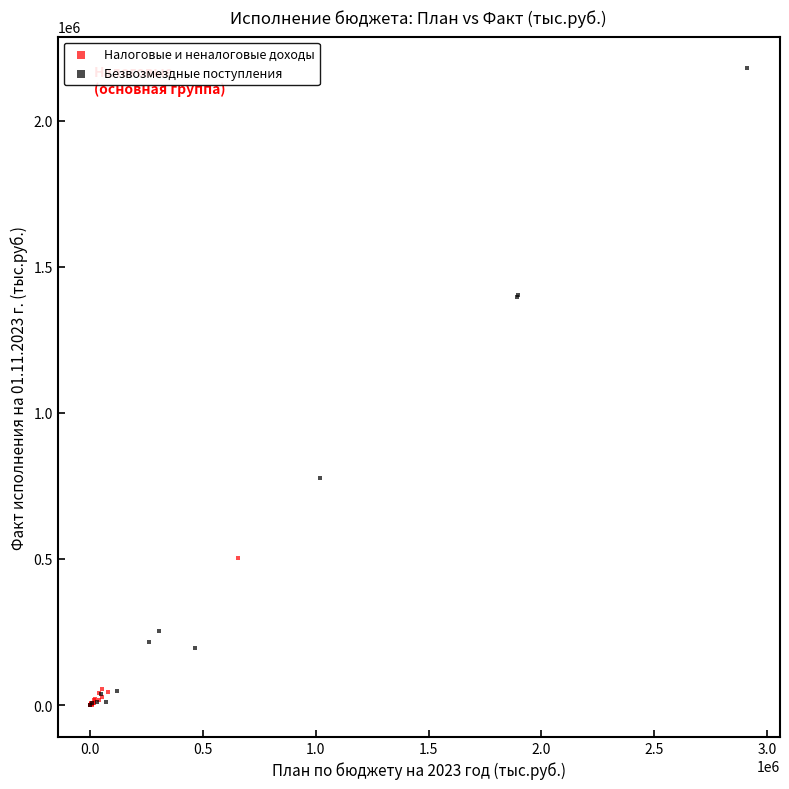

Which series contains the highest Y value?

Безвозмездные поступления